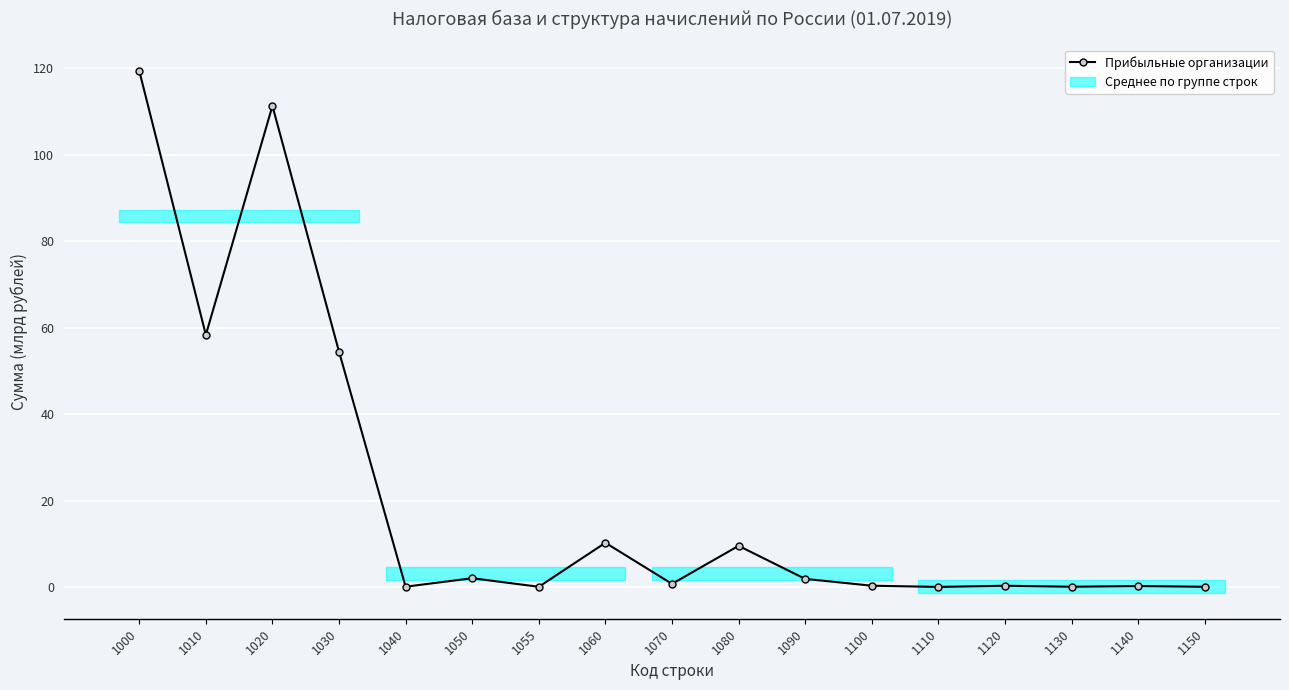

What is the value of the 5th point from the left?

0.1